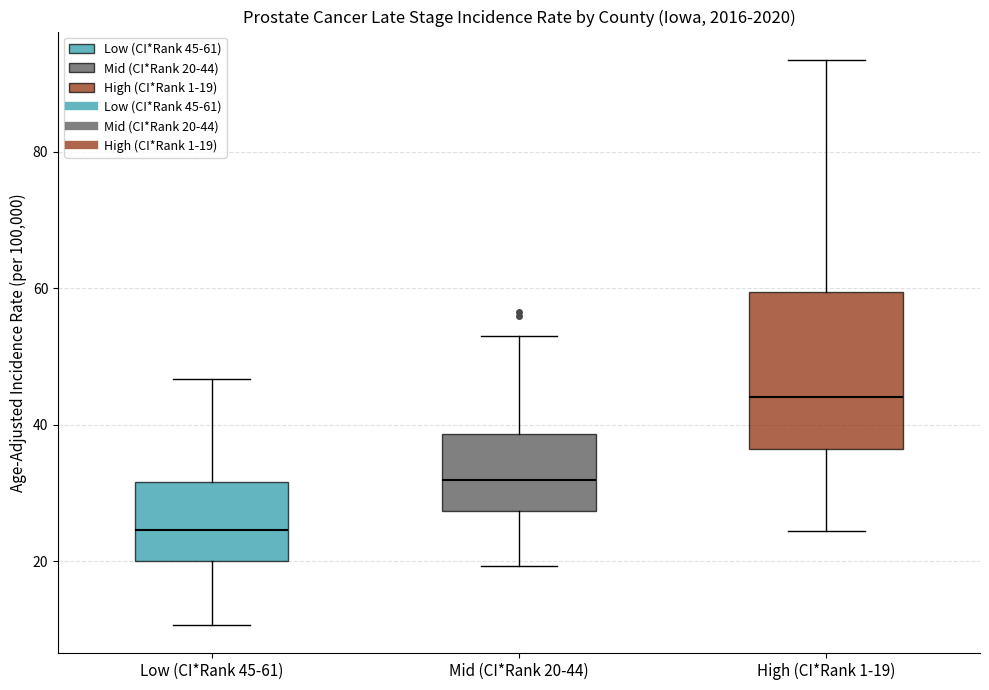

Where is the upper edge of the box for Low (CI*Rank 45-61) on the y-axis? The values are not printed on the chart, so give them approximately, as read against the axis.

32